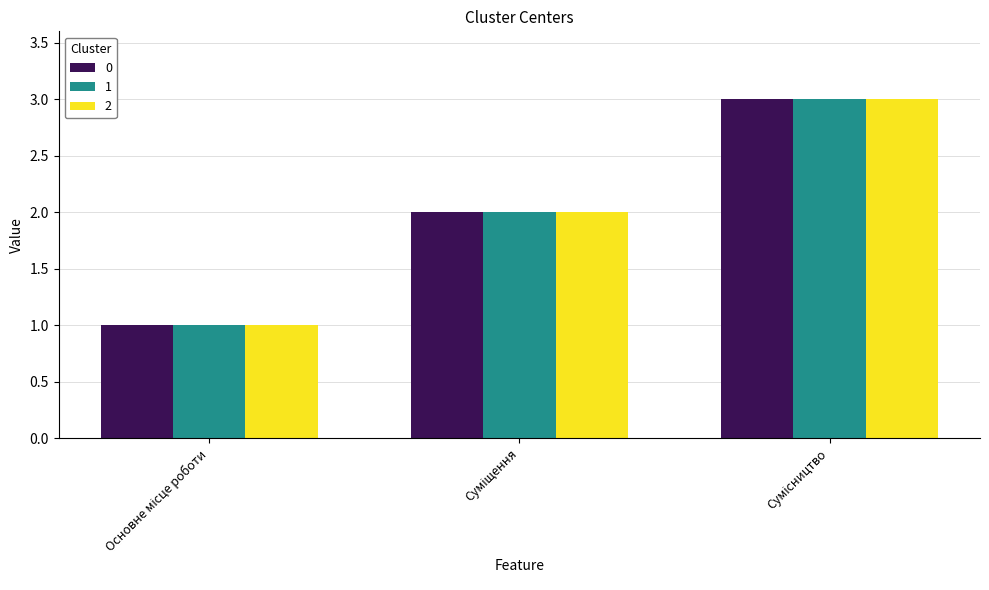

What is the sum of all 0 values?

6